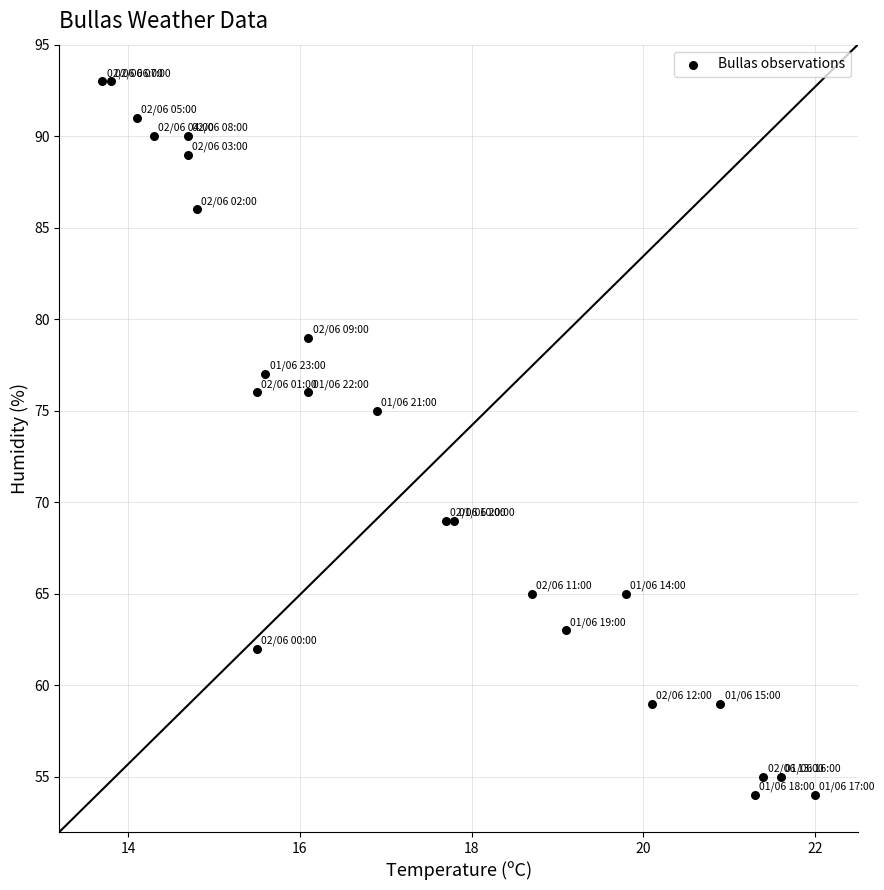

What Y value in the scatter plot is closest to 73?

75